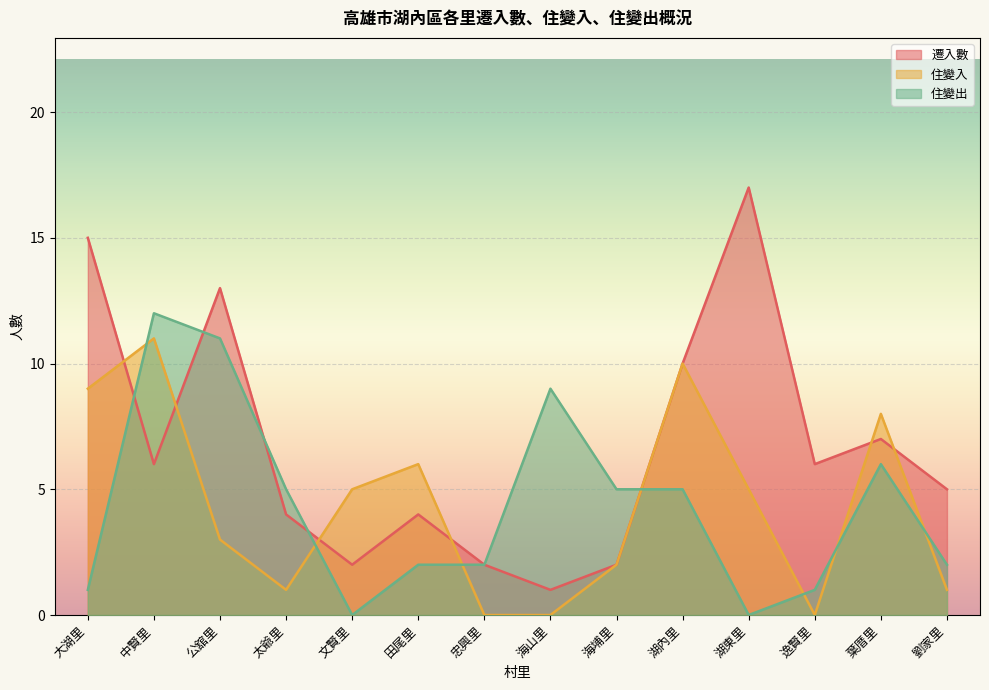

At which category is the sum across all series the highest?

中賢里